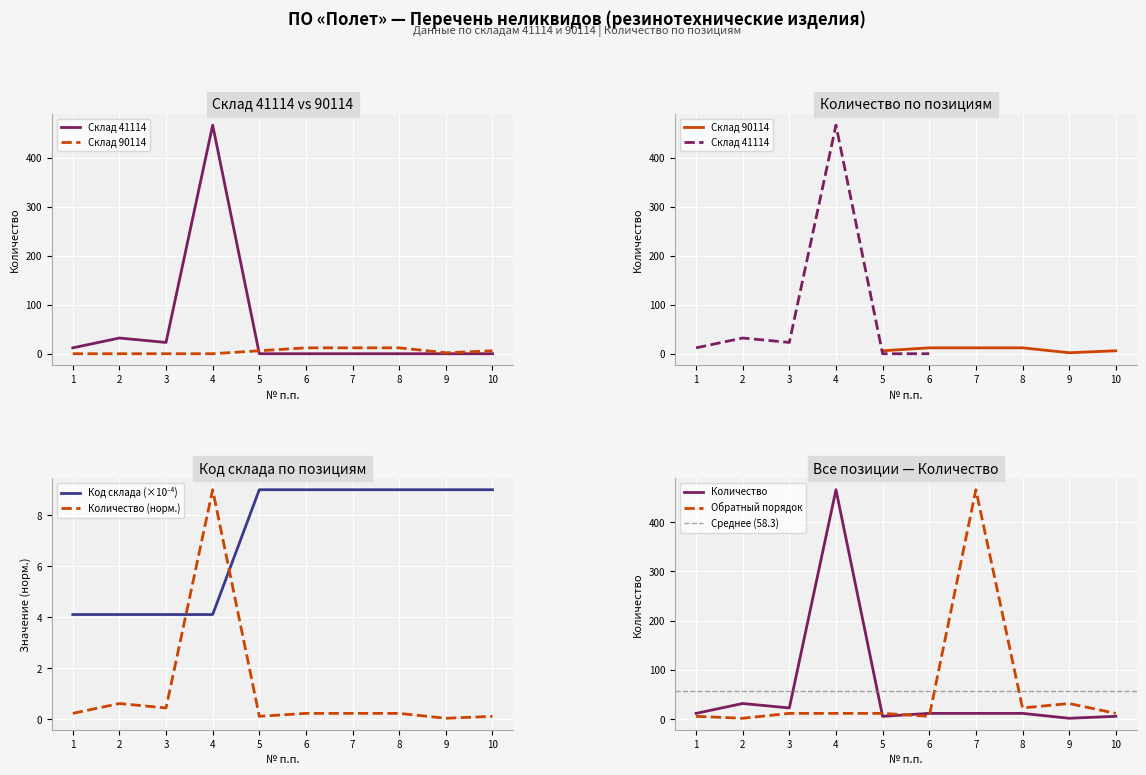

True or false: Код склада has more than 1 interior local peaks.

False